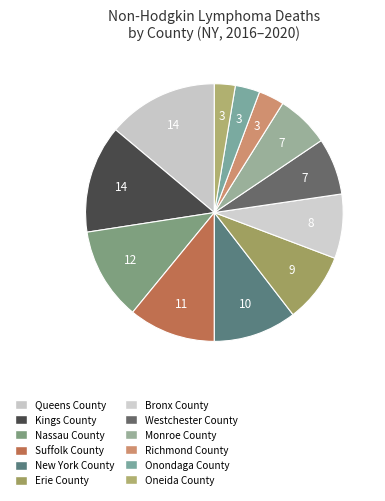

Does any single category account for the majority?

No